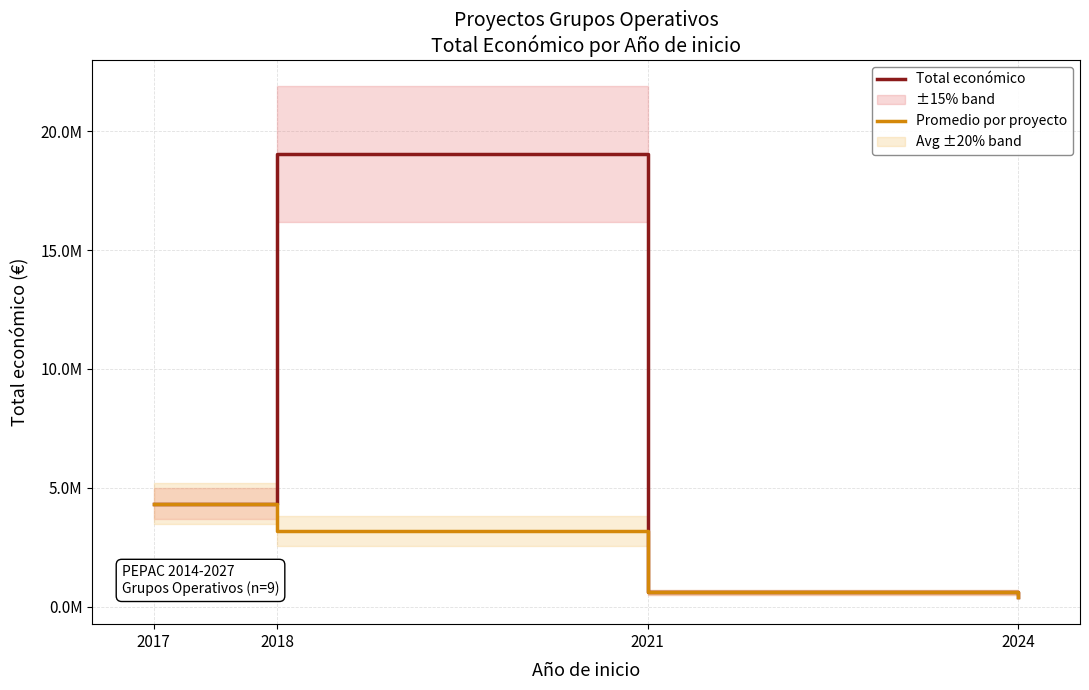

List the series in order of their peak value, highest first.

Total económico, Promedio por proyecto